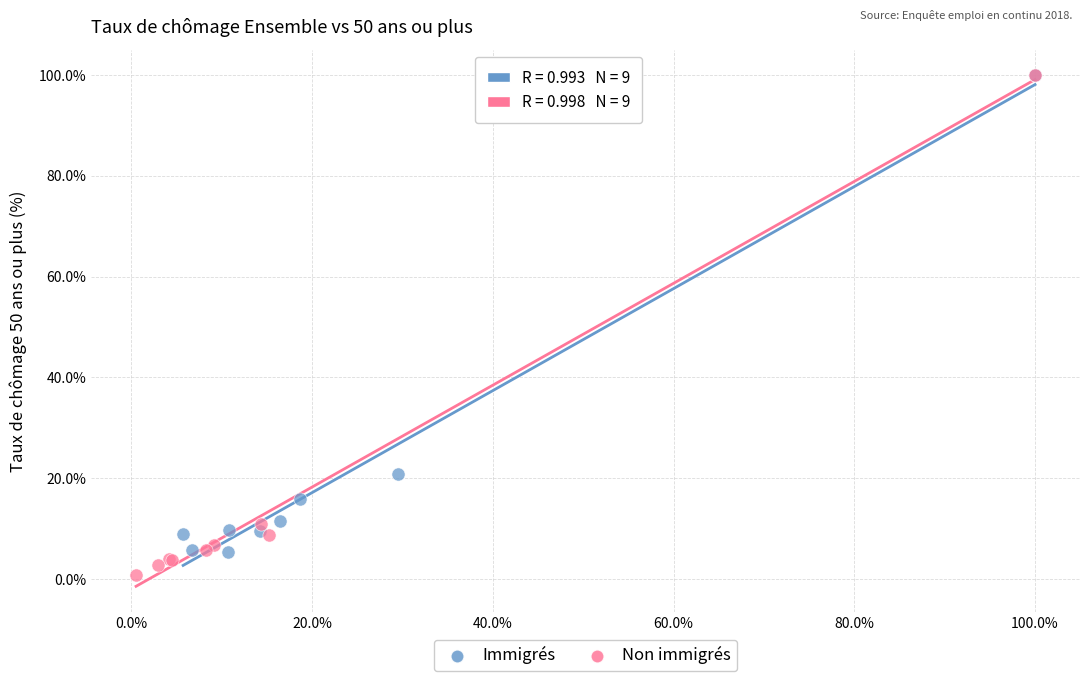

Which series has the widest spread of Y values?

Non immigrés